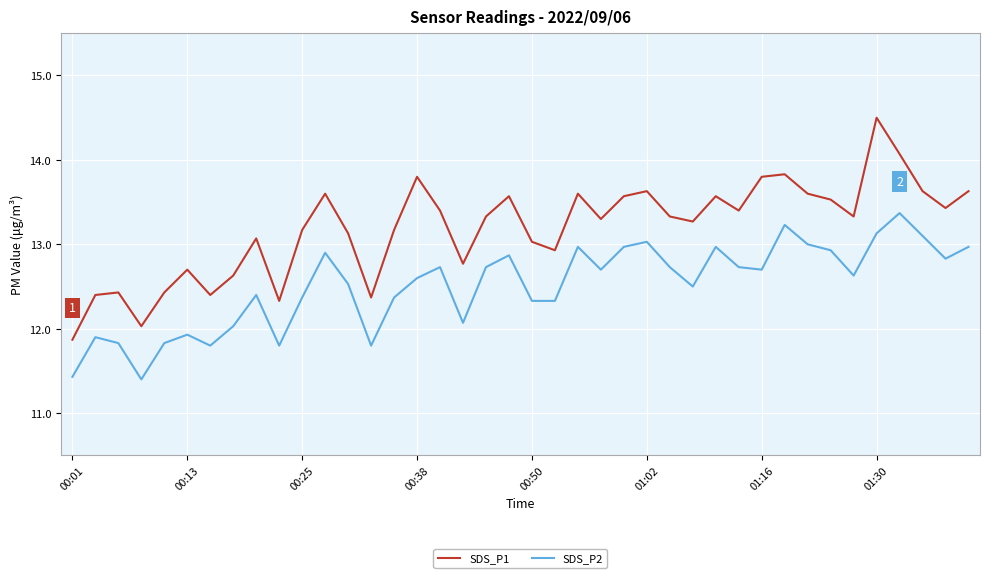

True or false: SDS_P1 and SDS_P2 intersect in this chart.

False